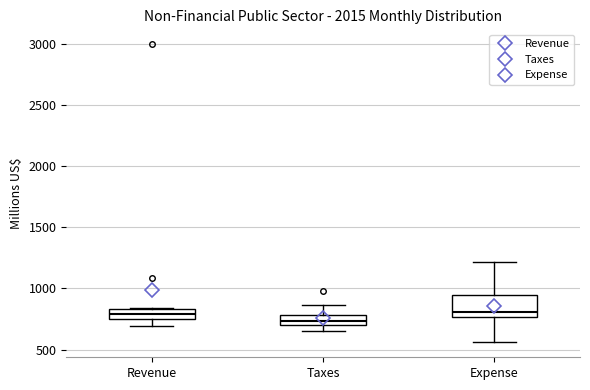

Reading left to right, transcribe this box plot: for each box, give where its median line is, the range the box spans, and where its two whiskers end, as read against the y-axis. The values are not printed on the chart, so give them approximately, as read against the axis.

Revenue: median 800, box 750 to 850, whiskers 700 to 850
Taxes: median 750, box 700 to 800, whiskers 650 to 850
Expense: median 800, box 750 to 950, whiskers 550 to 1200